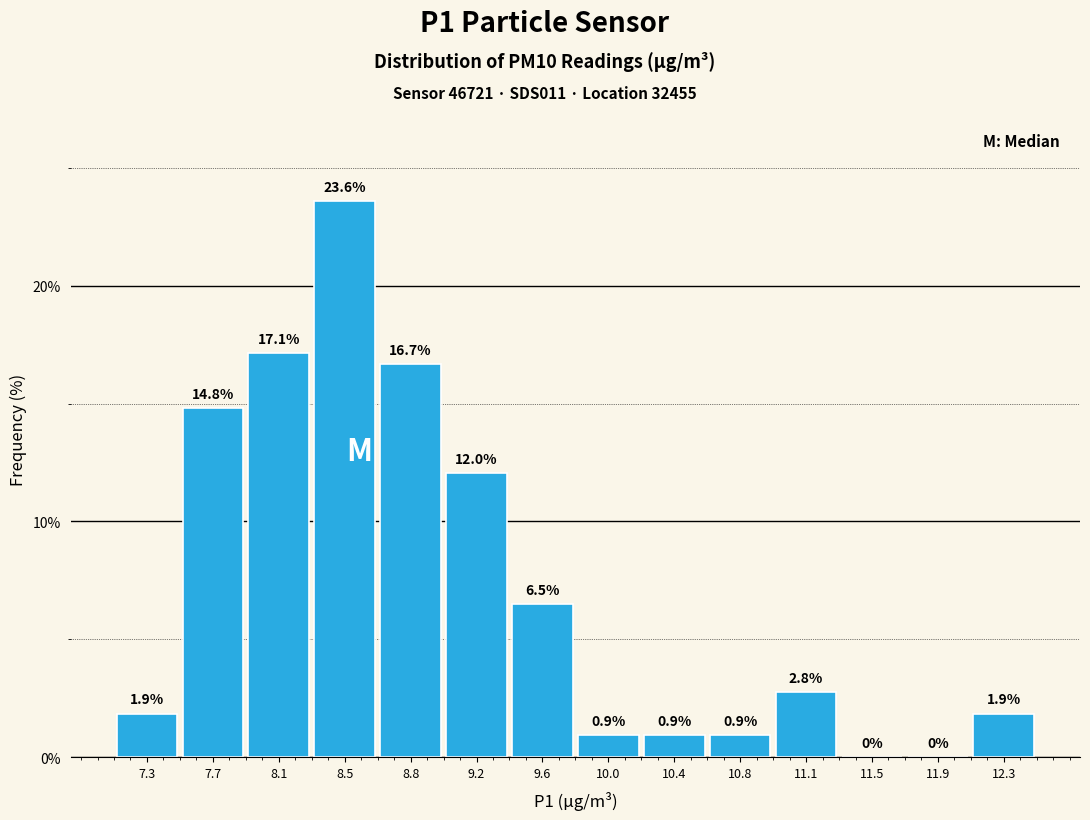

Reading left to right, transcribe this chart: for each bar, give the range it covers on the x-axis and its height. The bar edges are not printed on the chart, so give them approximately, as read against the axis.

7.15 to 7.50: 1.9
7.50 to 7.90: 14.8
7.90 to 8.30: 17.1
8.30 to 8.65: 23.6
8.65 to 9.05: 16.7
9.05 to 9.40: 12.0
9.40 to 9.80: 6.5
9.80 to 10.20: 0.9
10.20 to 10.55: 0.9
10.55 to 10.95: 0.9
10.95 to 11.35: 2.8
11.35 to 11.70: 0.0
11.70 to 12.10: 0.0
12.10 to 12.50: 1.9